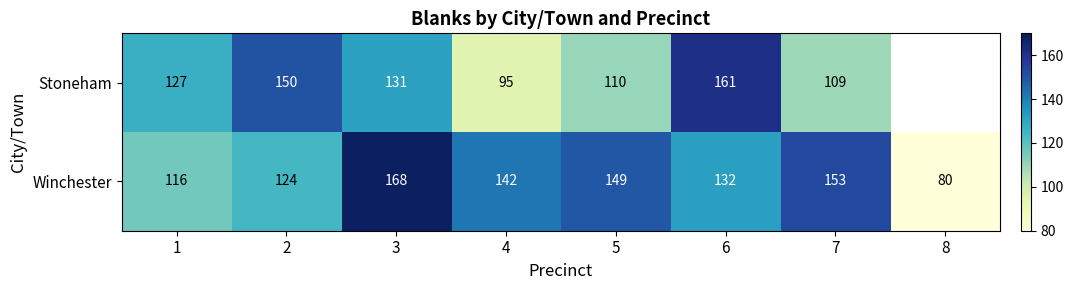

How many data points does each series have?

8